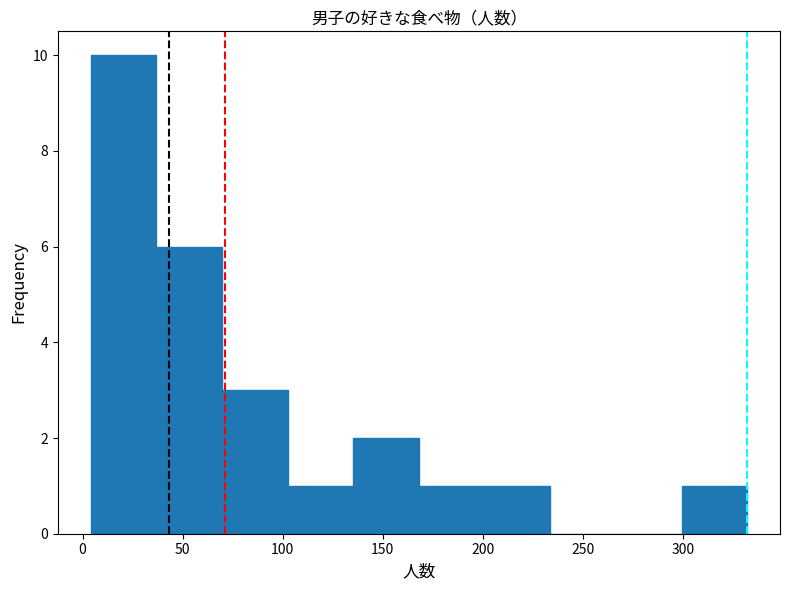

Reading left to right, list every bar in this chart as the range it spans on the x-axis followed by its height. Neither the bar edges nor the heights are printed on the chart, so give them approximately, as read against the axes.

5 to 35: 10
35 to 70: 6
70 to 100: 3
100 to 135: 1
135 to 170: 2
170 to 200: 1
200 to 235: 1
235 to 265: 0
265 to 300: 0
300 to 330: 1